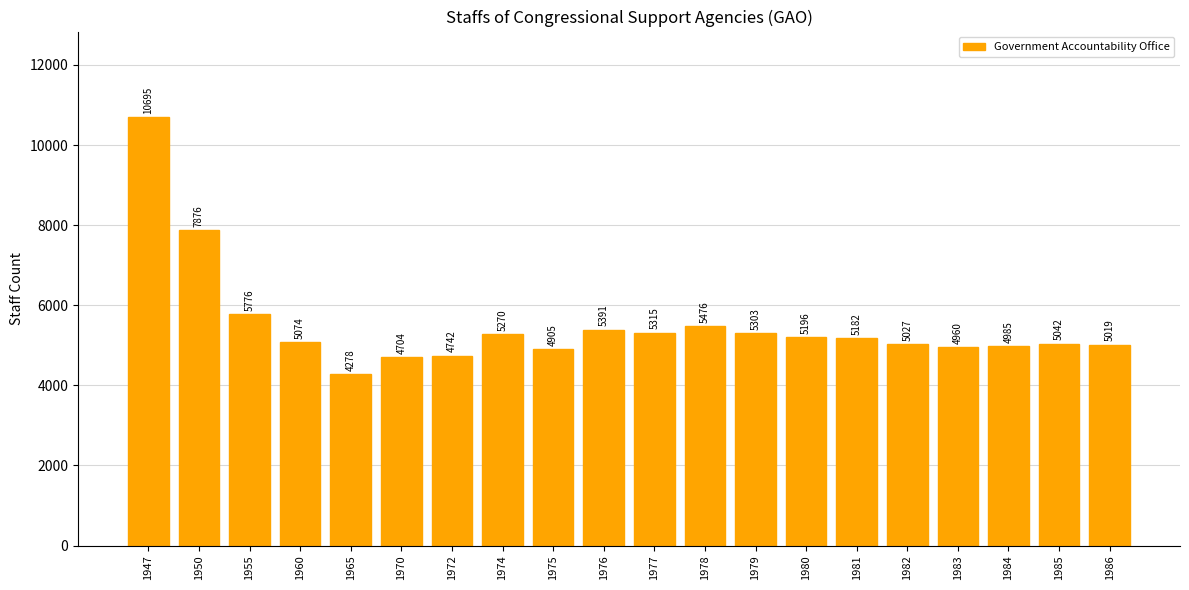

What is the minimum value shown in the chart?

4278